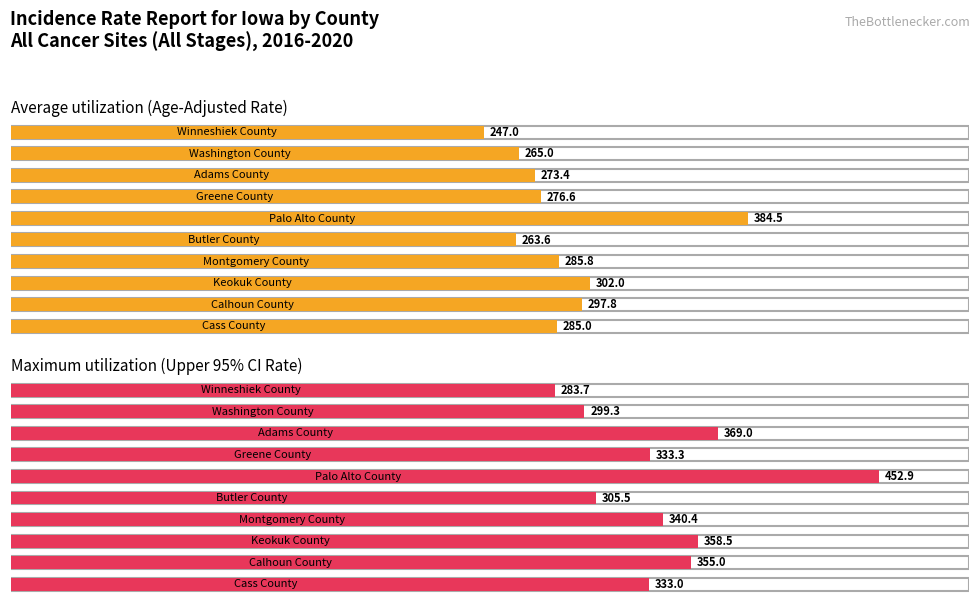

Which series changed the most between Washington County and Winneshiek County?

Average utilization